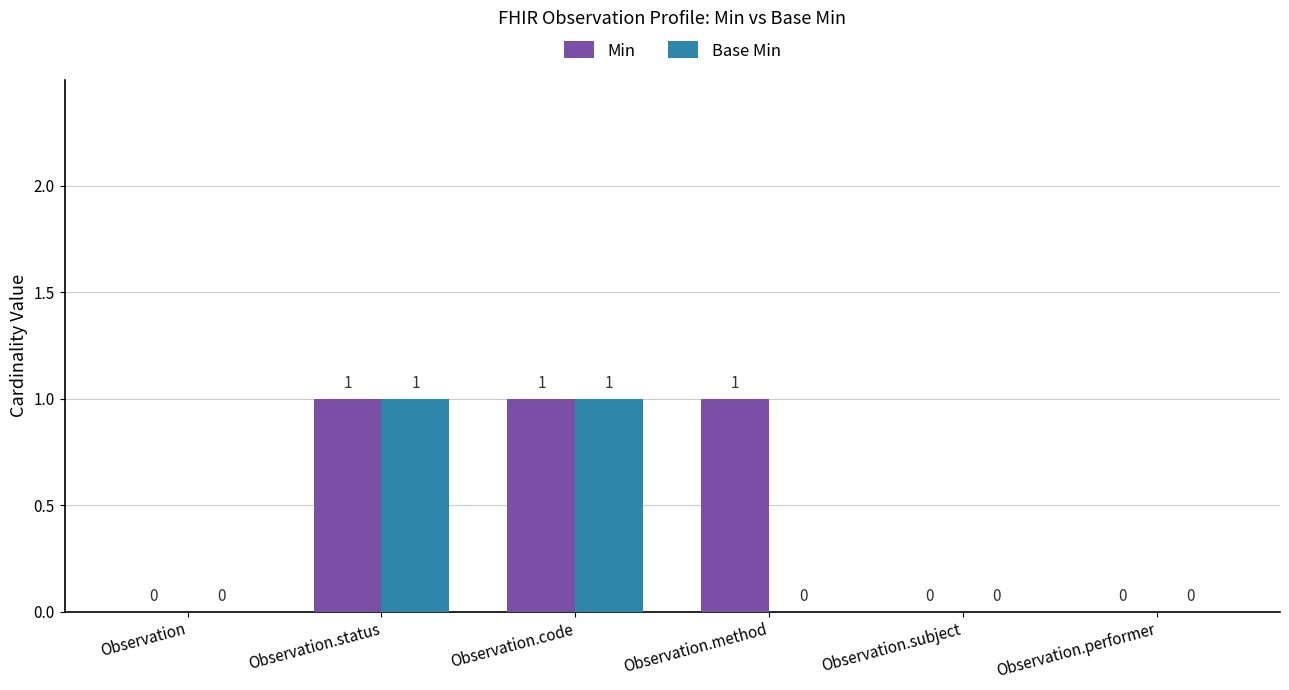

Which series has the largest total across all categories?

Min